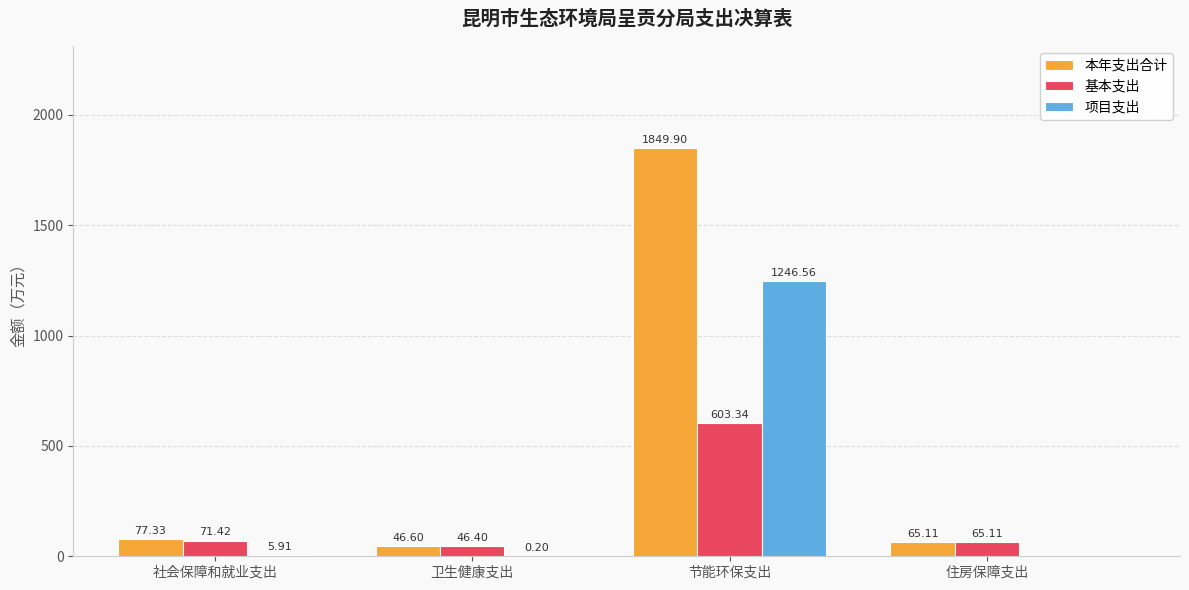

Reading left to right, list all the values displayed in this chart.

本年支出合计: 77.3	46.6	1849.9	65.1
基本支出: 71.4	46.4	603.3	65.1
项目支出: 5.9	0.2	1246.6	0.0